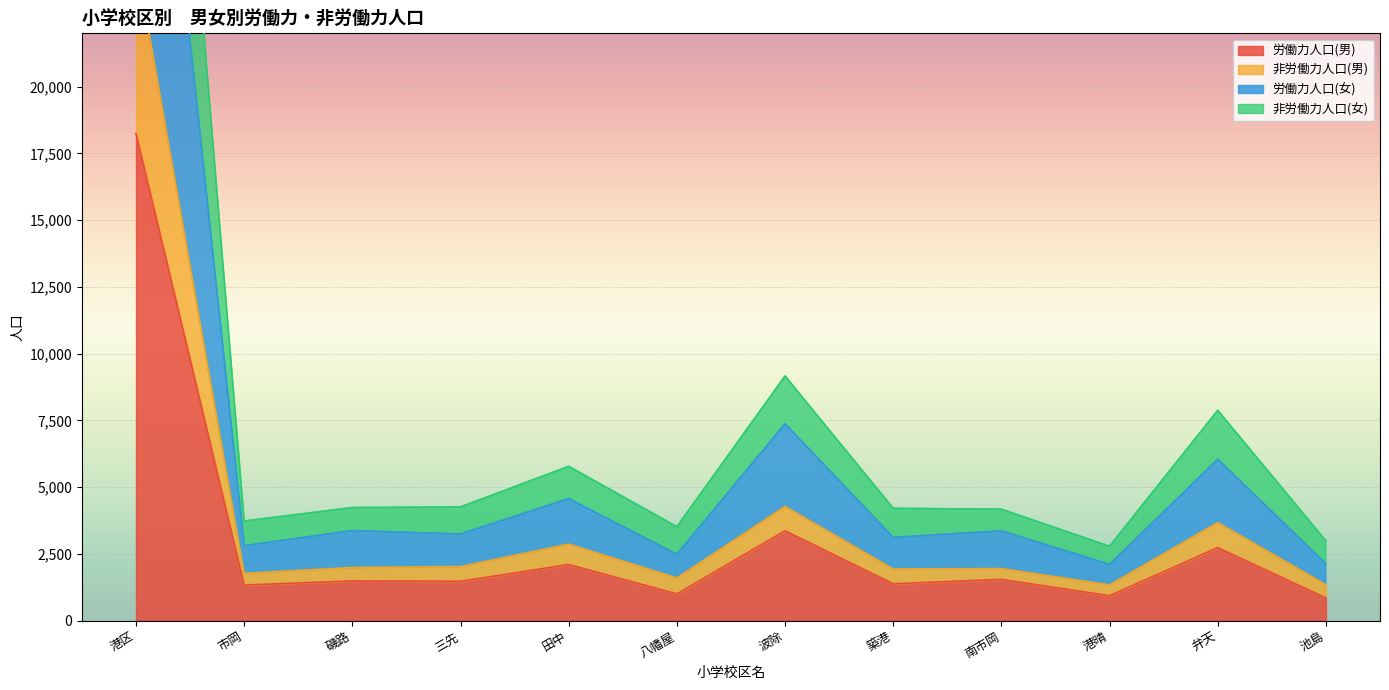

True or false: 労働力人口(男) and 労働力人口(女) cross at least once.

False